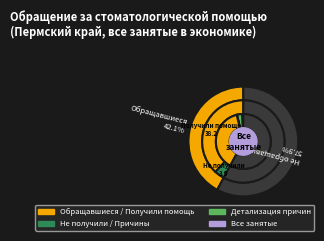

How many slices are in this pie chart?

8